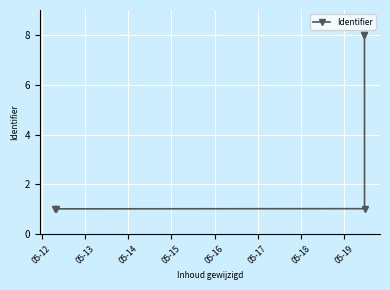

What is the sum of all values?

19.0